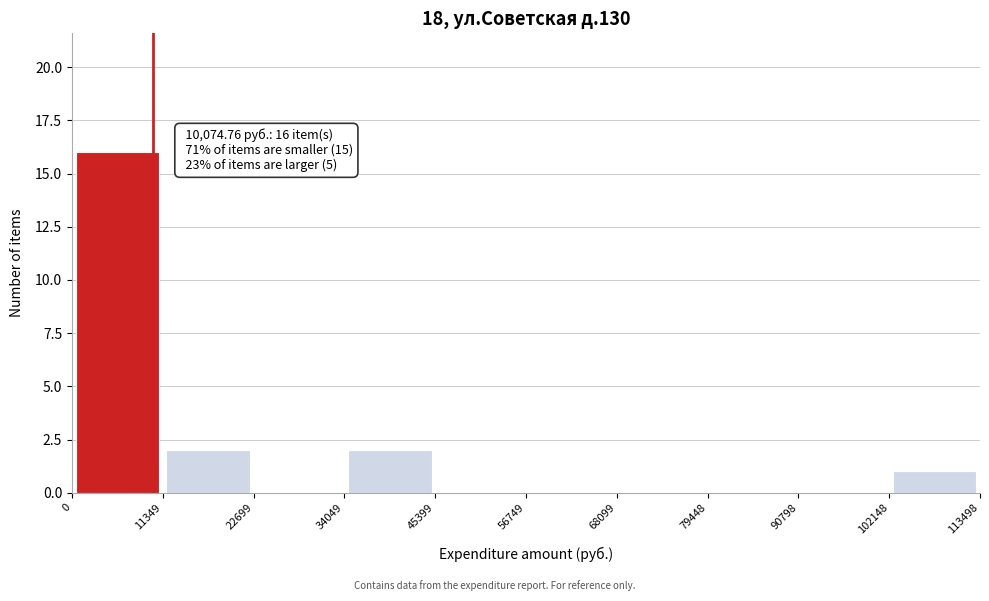

Which range on the x-axis has the tallest bar?

0 to 11349